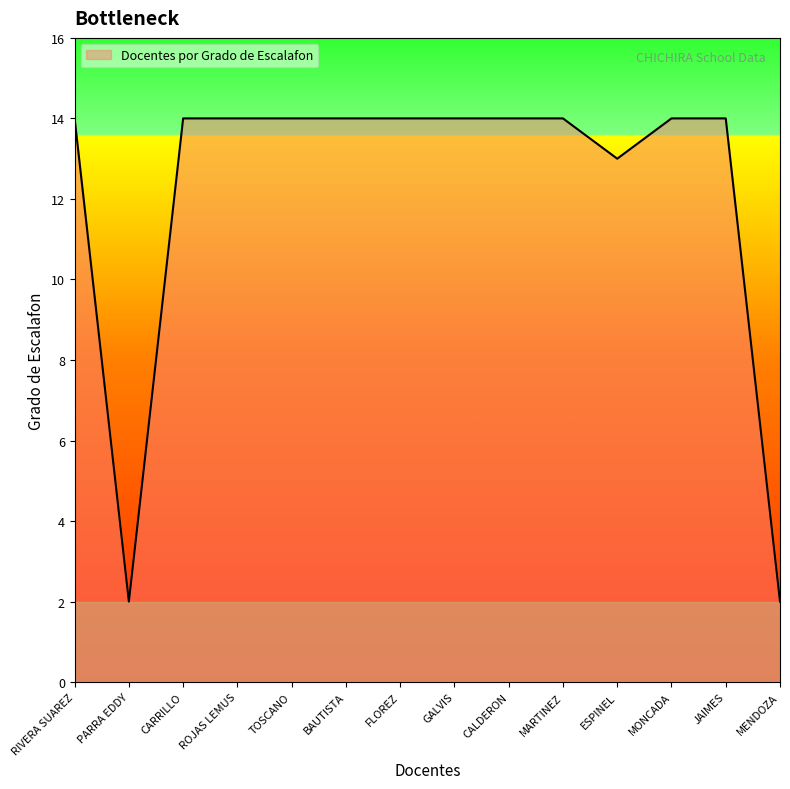

True or false: the data shows 14 at JAIMES.

True